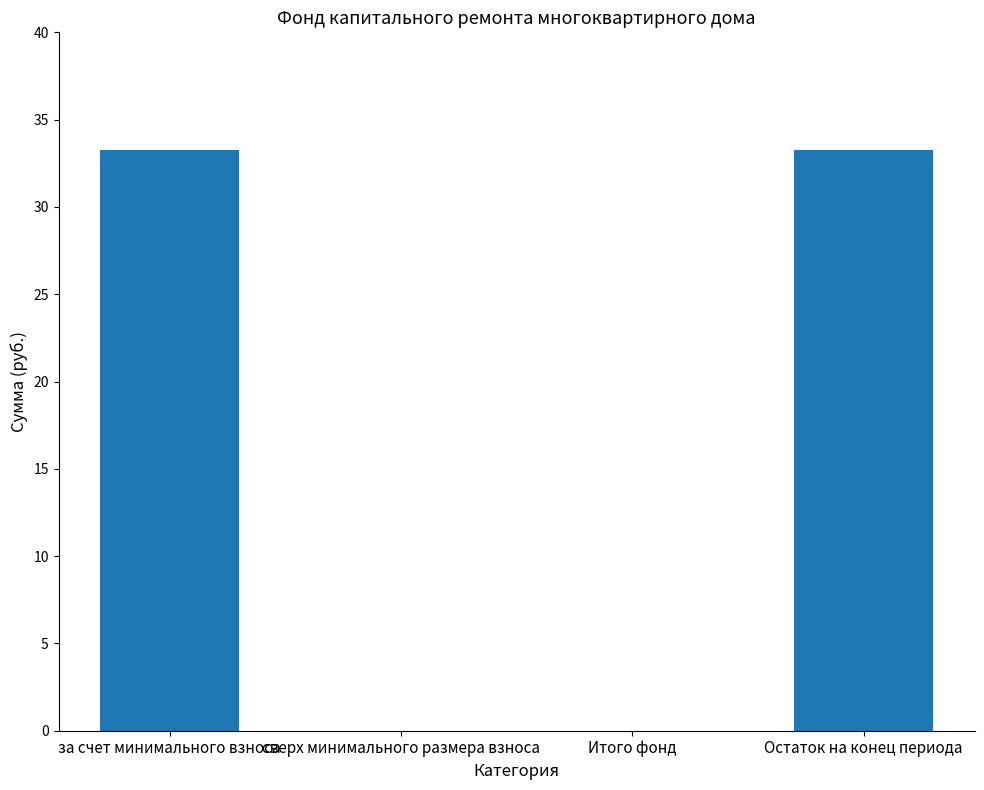

Which has a higher value, сверх минимального размера взноса or Остаток на конец периода?

Остаток на конец периода